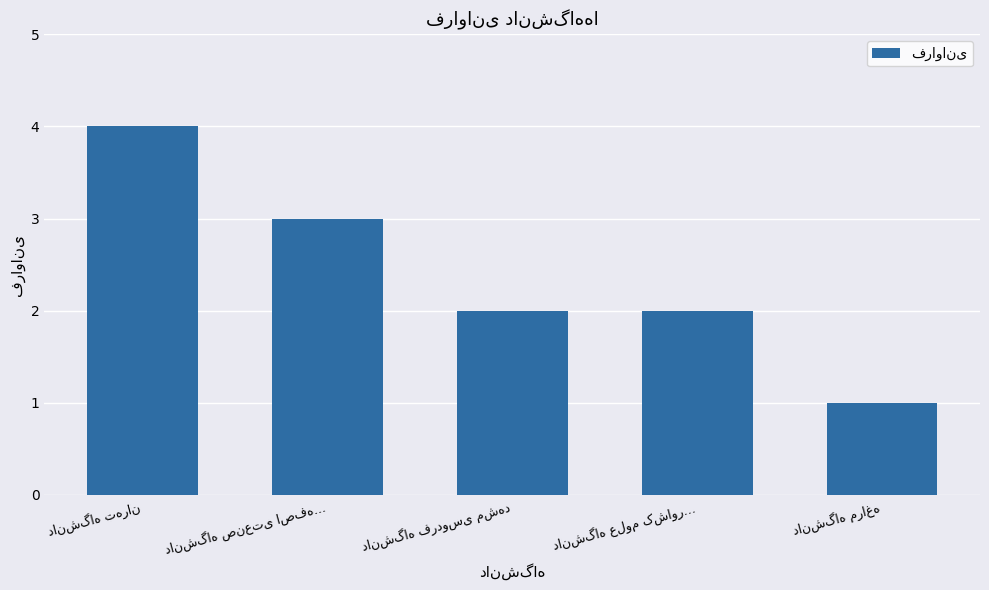

Reading left to right, what are all the values shown in this chart?

4	3	2	2	1